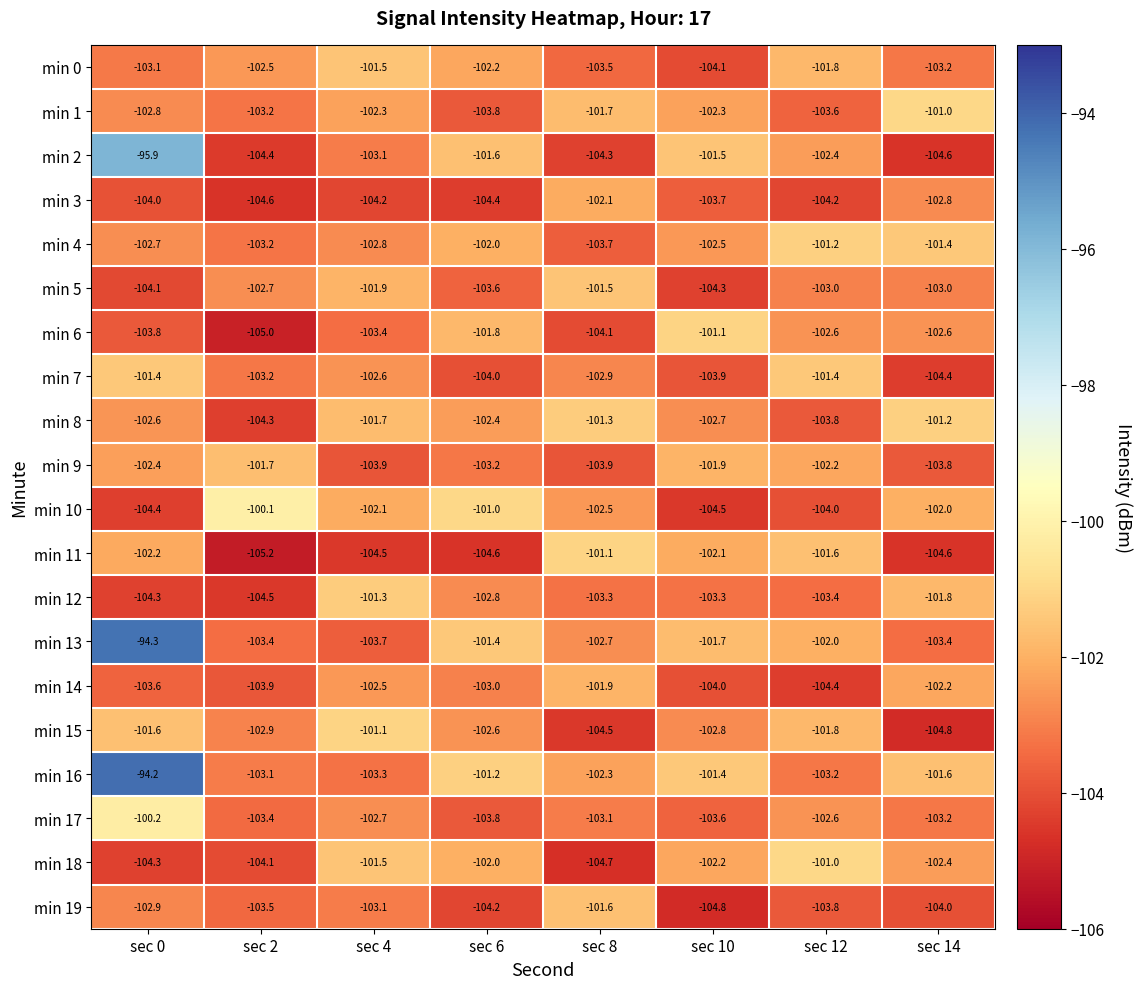

Which series has the widest spread of values?

min 13